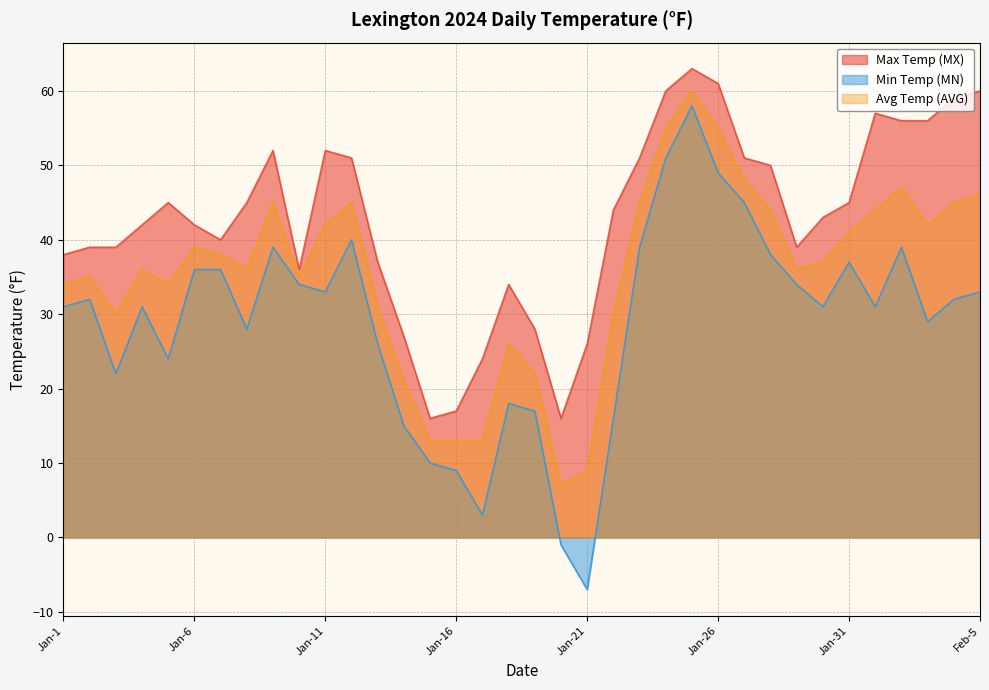

What is the maximum value shown in the chart?

63